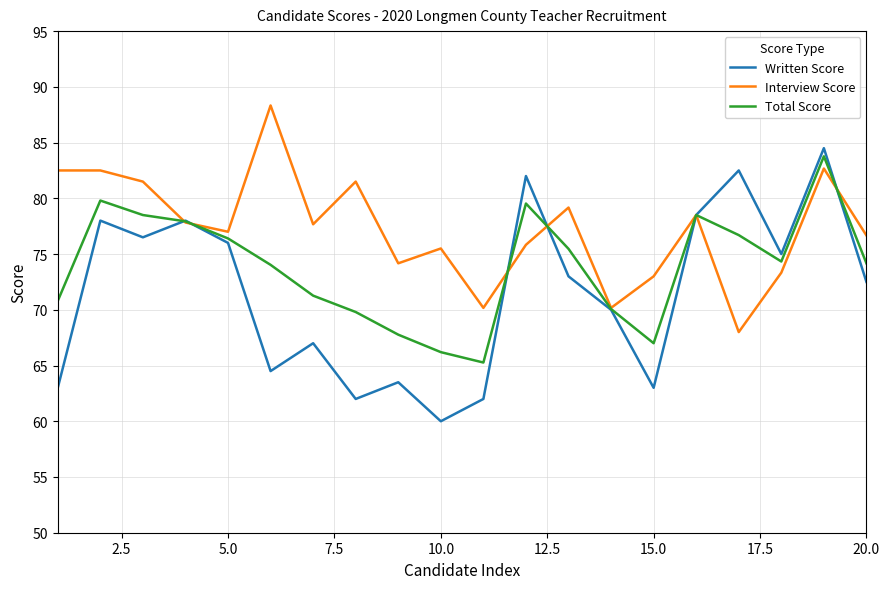

List the series in order of their overall mean, highest first.

Interview Score, Total Score, Written Score